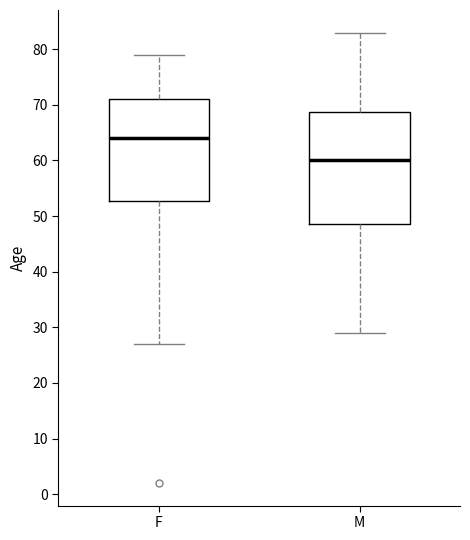

Reading left to right, read every box against the y-axis: the position of its median line, the range the box covers, and the ends of its whiskers. The values are not printed on the chart, so give them approximately, as read against the axis.

F: median 64, box 53 to 71, whiskers 27 to 79
M: median 60, box 49 to 69, whiskers 29 to 83